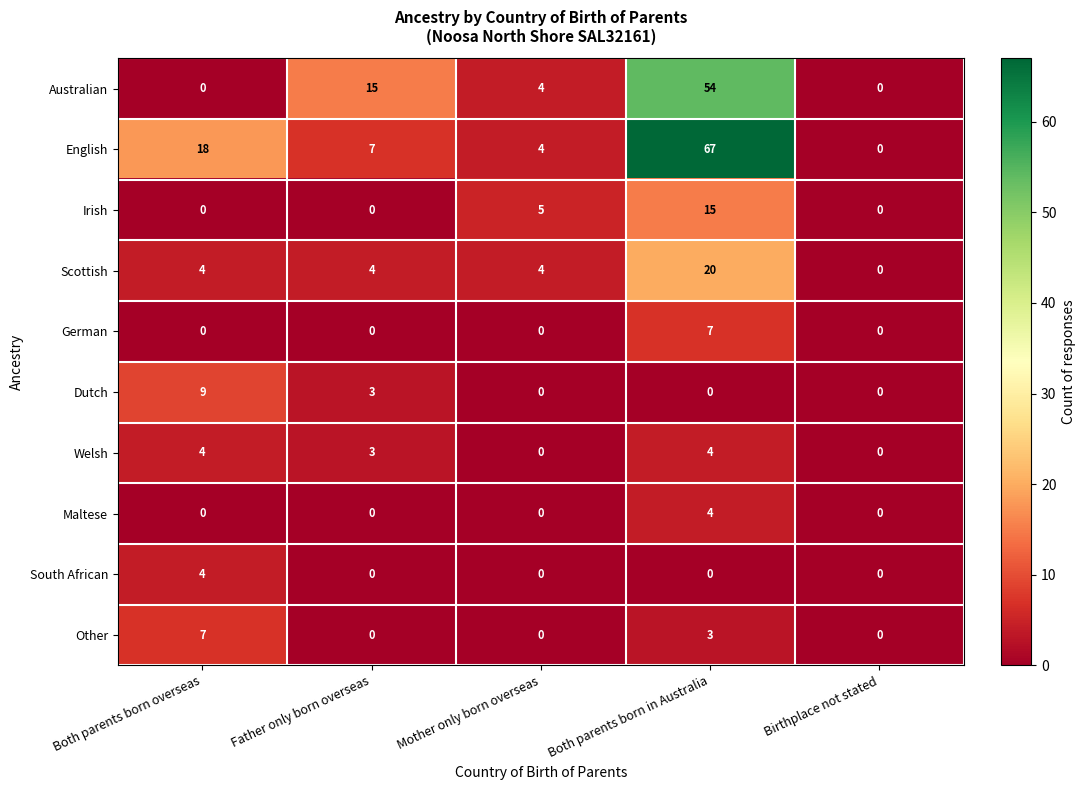

At which label is Dutch closest to 4?

Father only born overseas